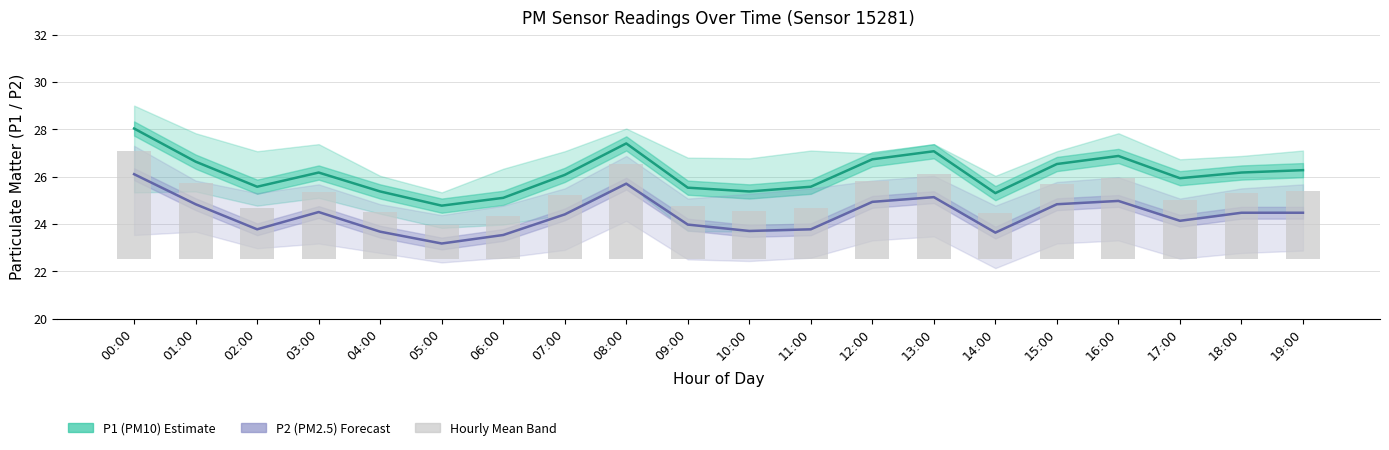

At how many categories does at least one series exceed 24?

20